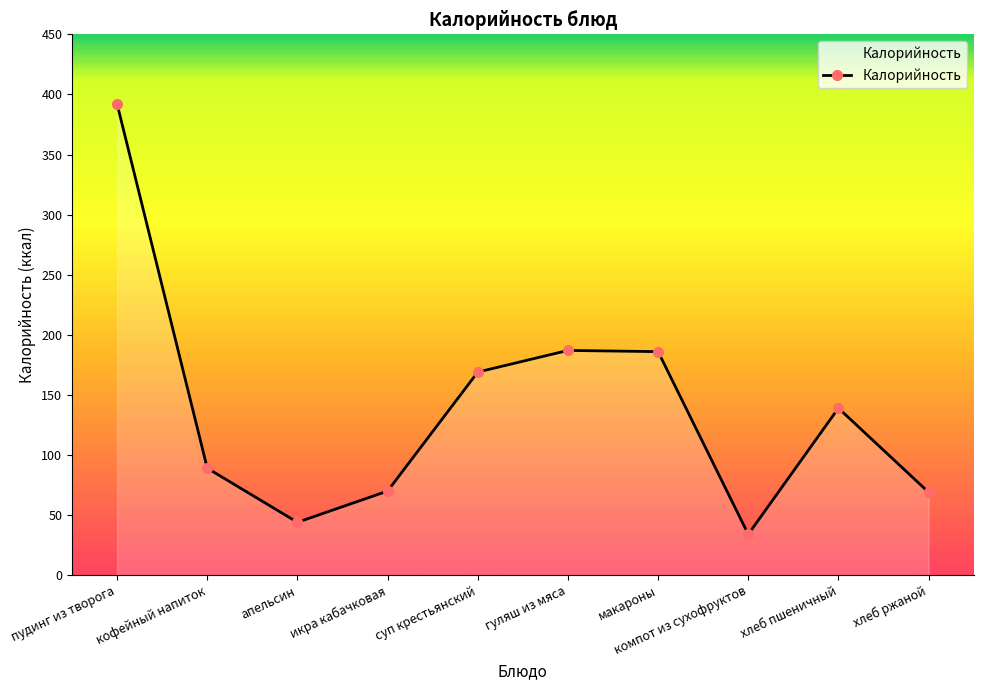

True or false: the data has more than 1 interior local peaks.

True